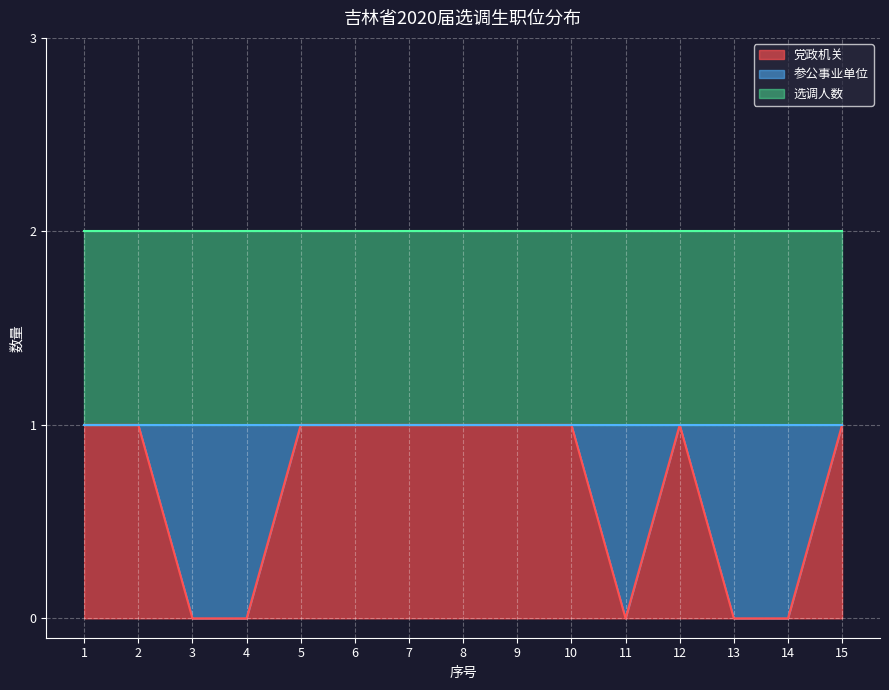

How many lines are shown in the chart?

3